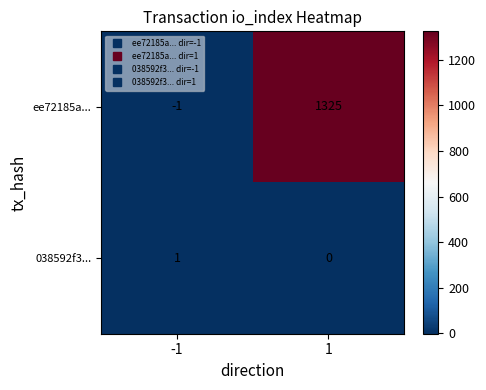

Reading left to right, transcribe all the data shown in this chart.

ee72185a...: -1	1325
038592f3...: 1	0